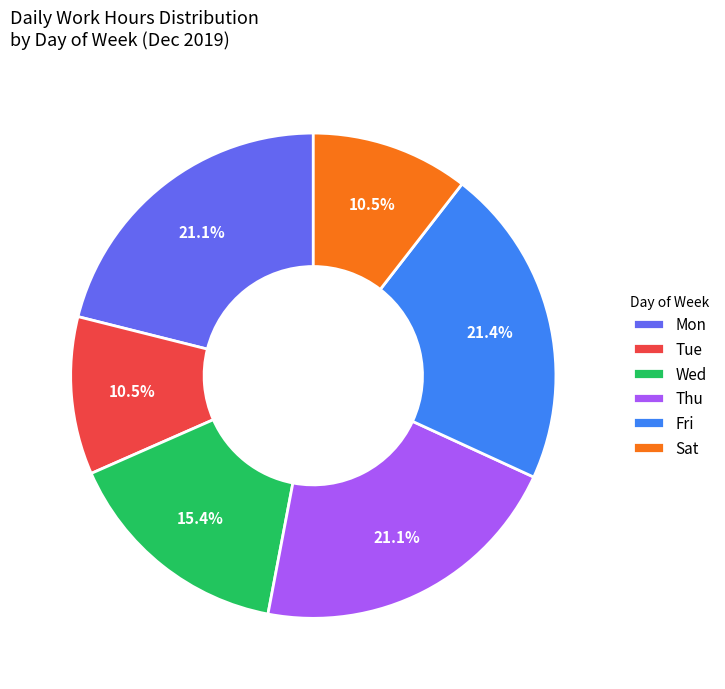

Is the sum of Wed and Fri greater than half?

No